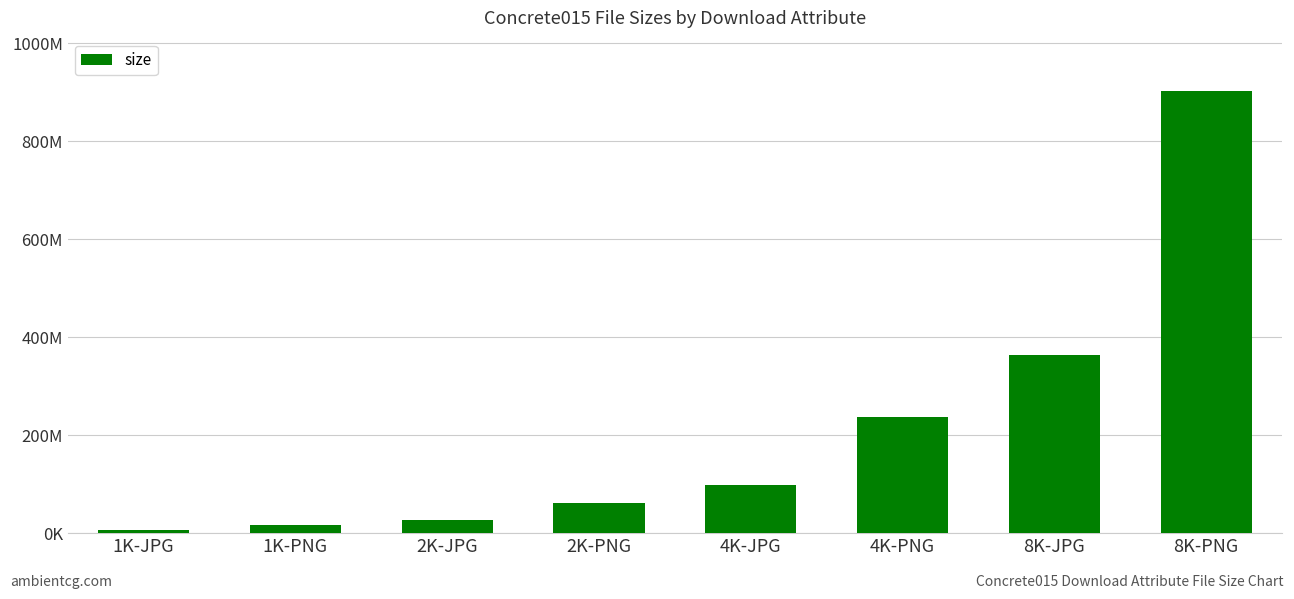

Read the value at 2K-JPG, to the nearest 50.

26112150